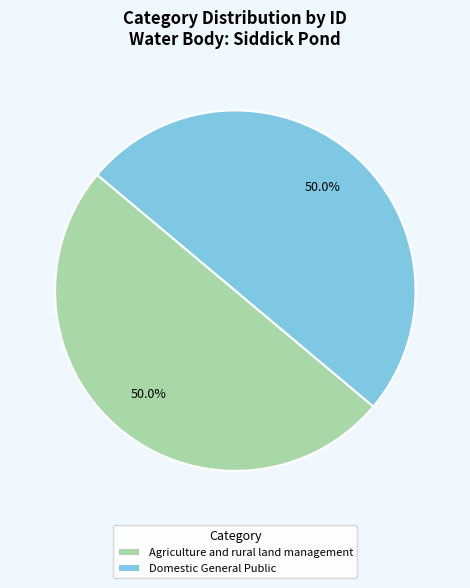

Approximately how many times larger is the value at Domestic General Public compared to Agriculture and rural land management?

1.0